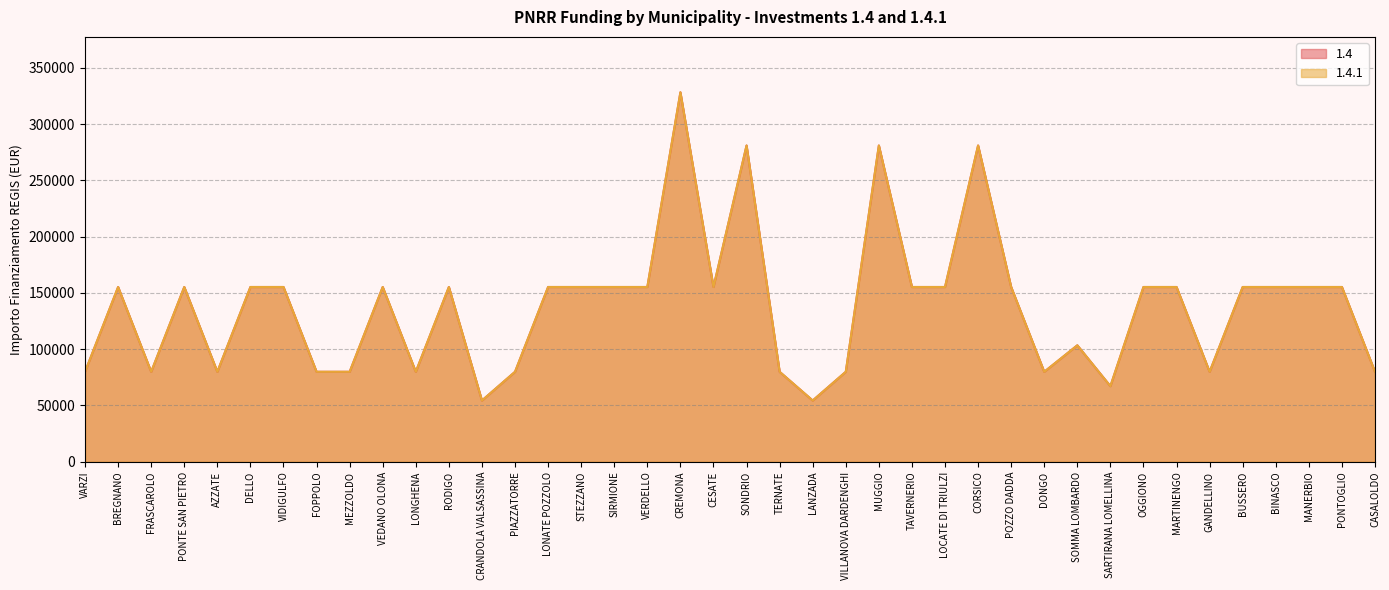

At which category does 1.4.1 reach its first local valley?

FRASCAROLO